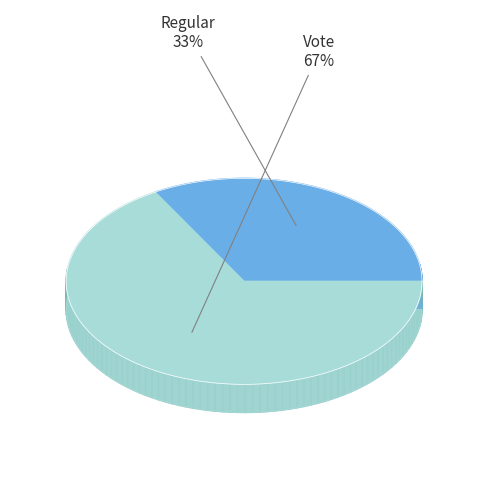

True or false: Regular accounts for 33% of the total.

True